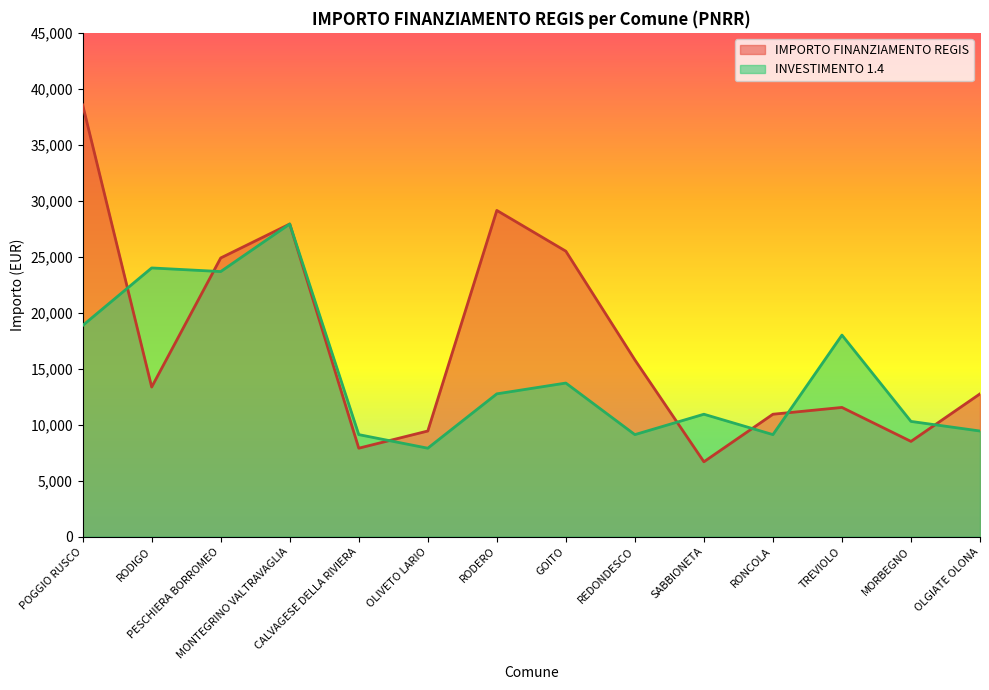

What is the sum of the IMPORTO FINANZIAMENTO REGIS values at SABBIONETA and PESCHIERA BORROMEO?

31564